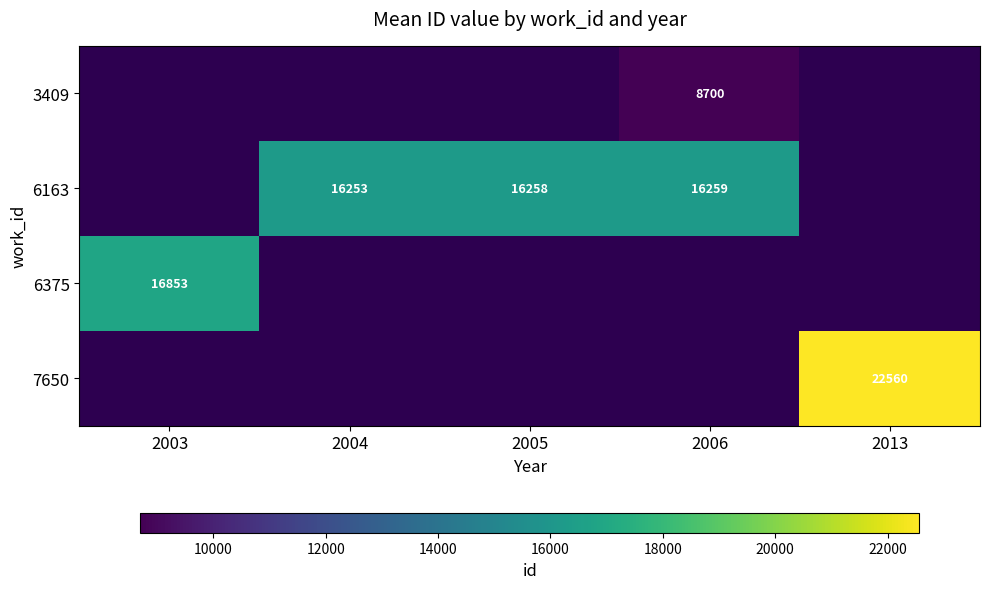

True or false: 6163 has a value of 16253 at 2004.

True